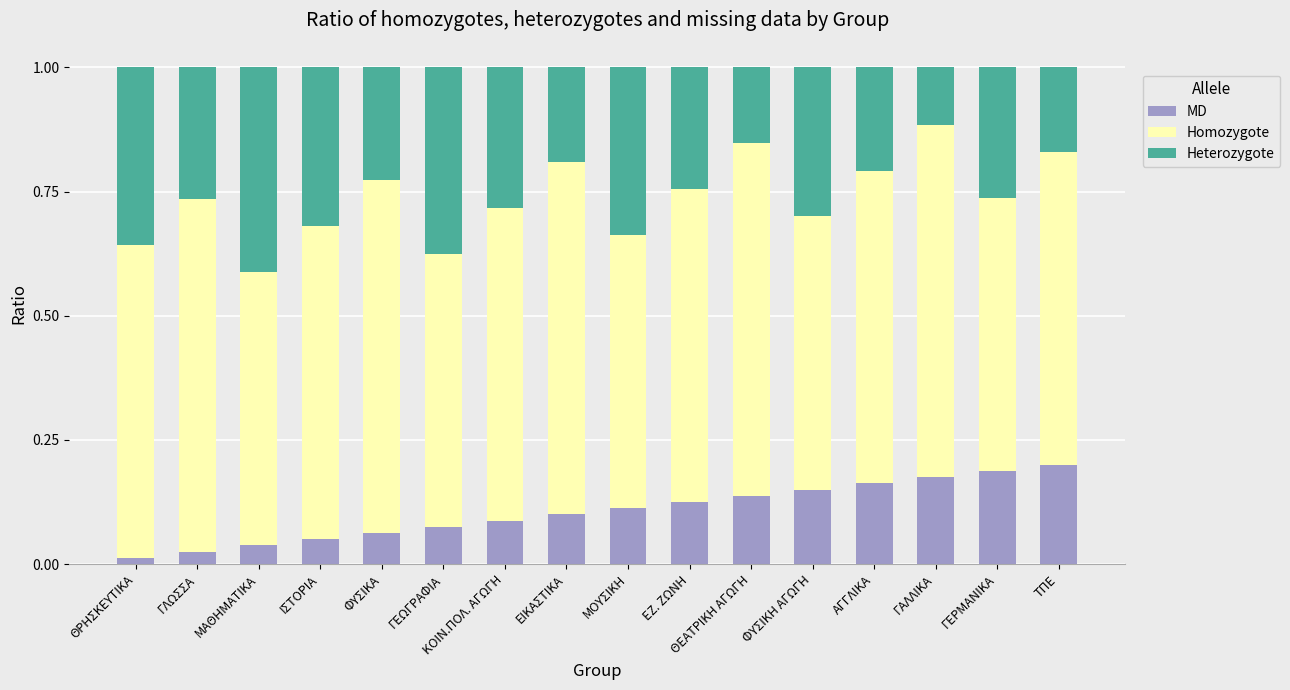

Is it true that MD equals 0.2 at ΘΕΑΤΡΙΚΗ ΑΓΩΓΗ?

False